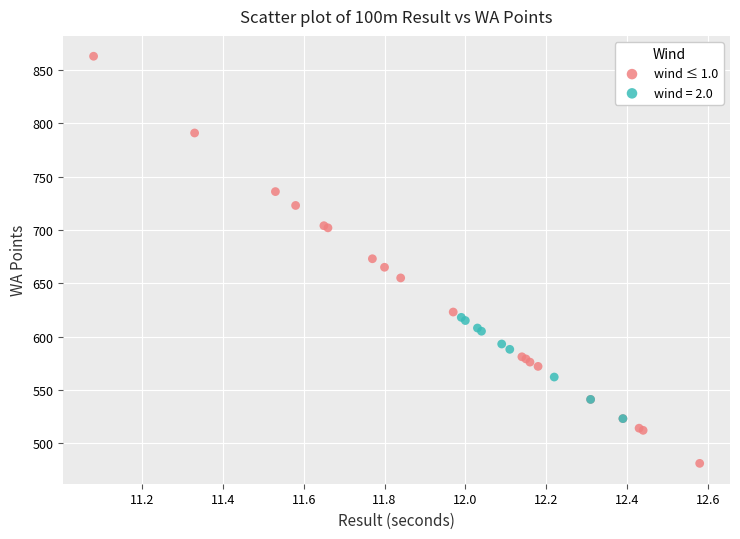

Which series contains the lowest Y value?

wind ≤ 1.0